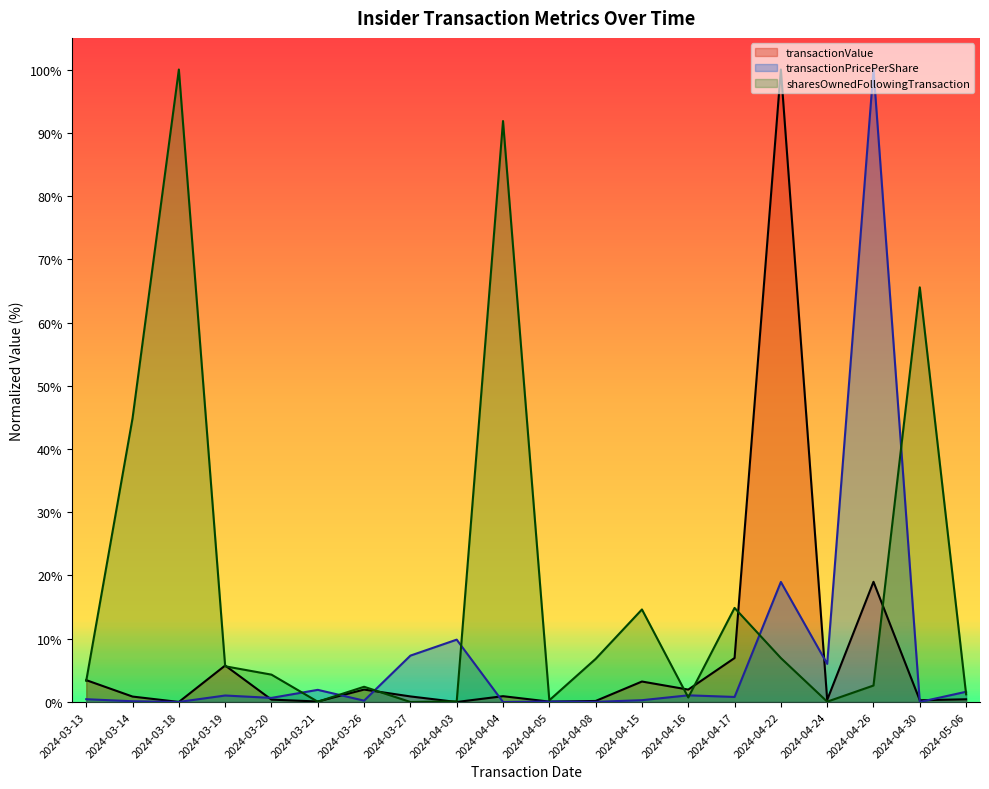

What is the average value of the sharesOwnedFollowingTransaction series?

0.2